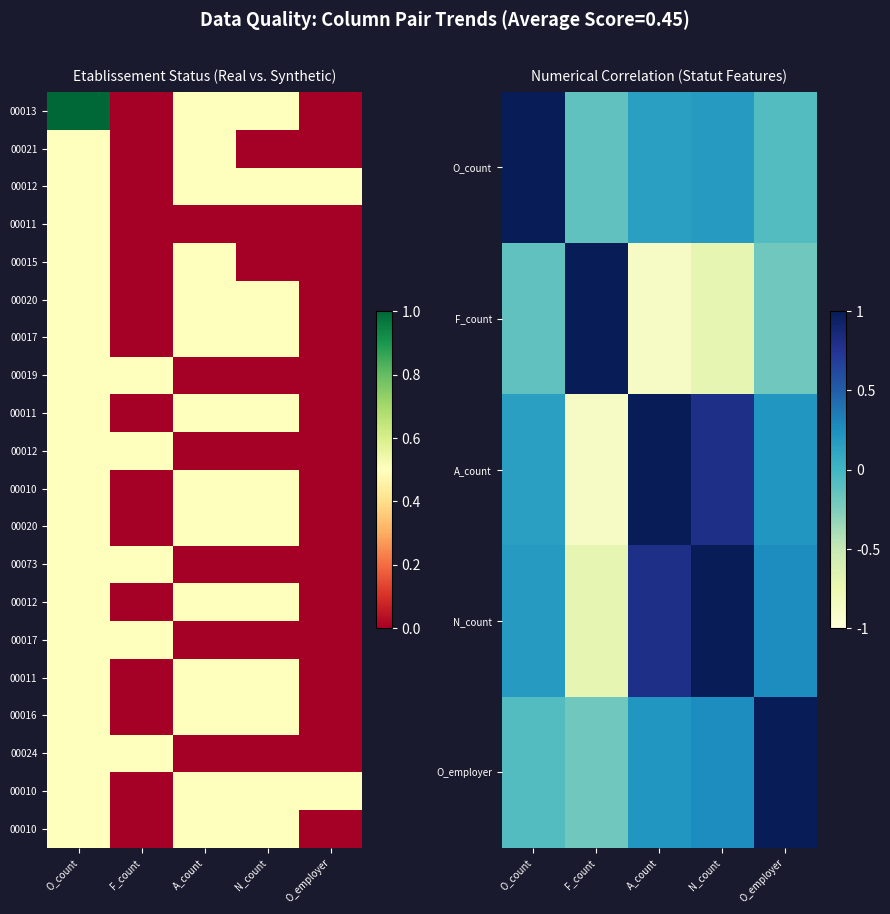

At how many categories does at least one series exceed 0?

5